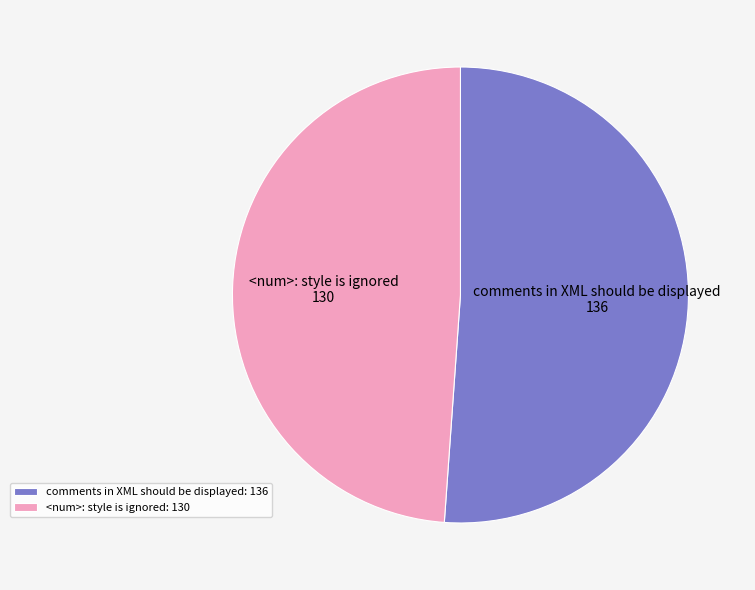

Is it true that <num>: style is ignored is 55% of the pie?

False